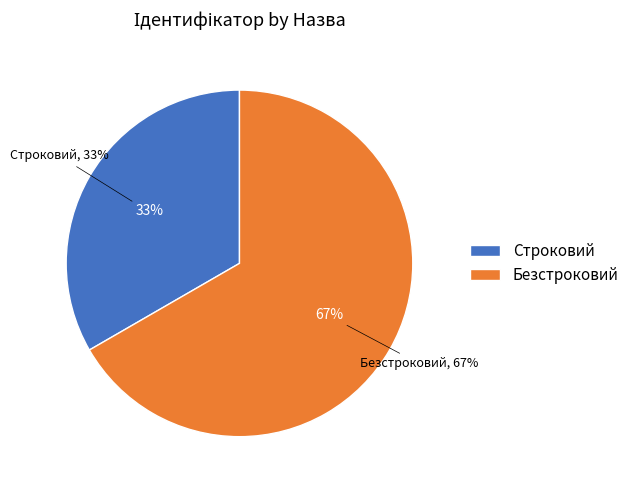

Do Строковий and Безстроковий together represent more than half of the pie?

Yes